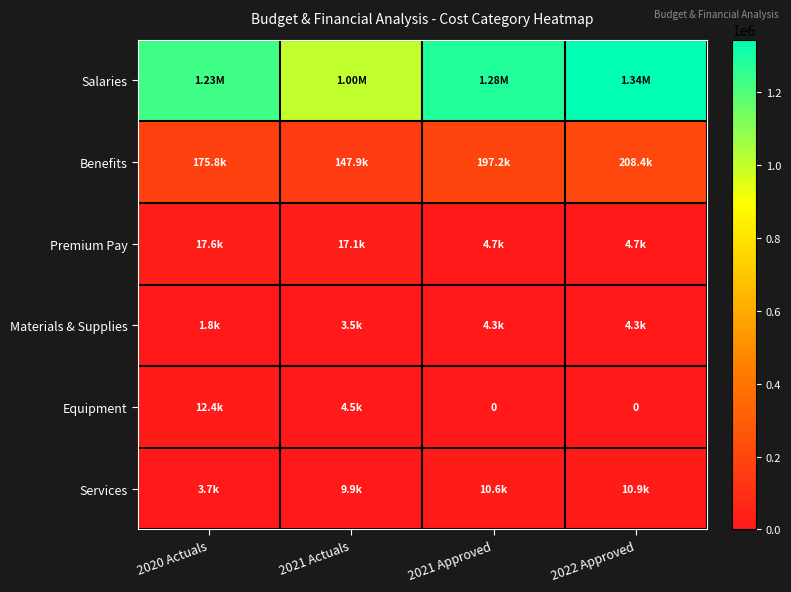

What is the approximate value of Equipment at 2020 Actuals?

12436.4